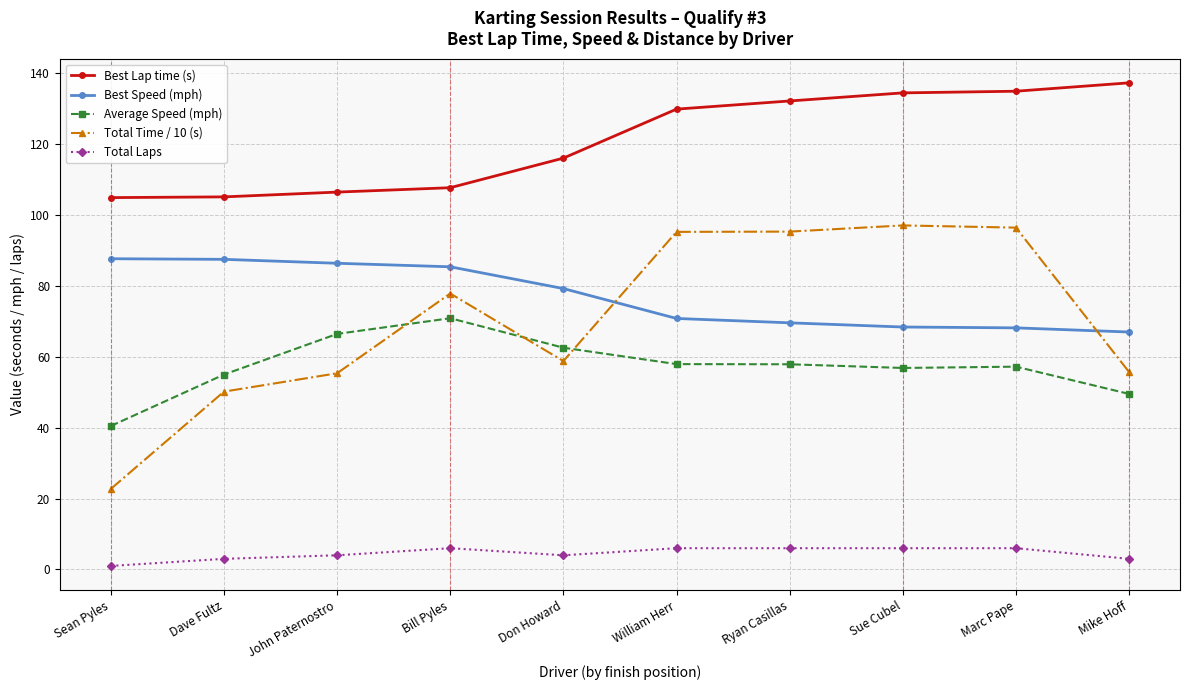

True or false: Average Speed (mph) has a value of 57.9 at William Herr.

True